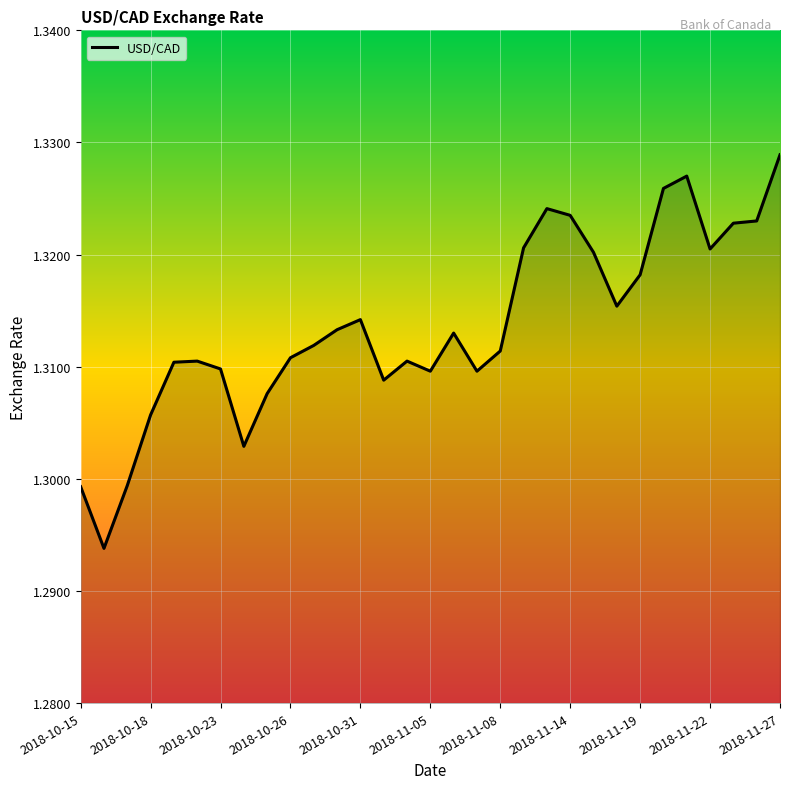

At which category does the chart reach its peak across all series?

2018-11-27